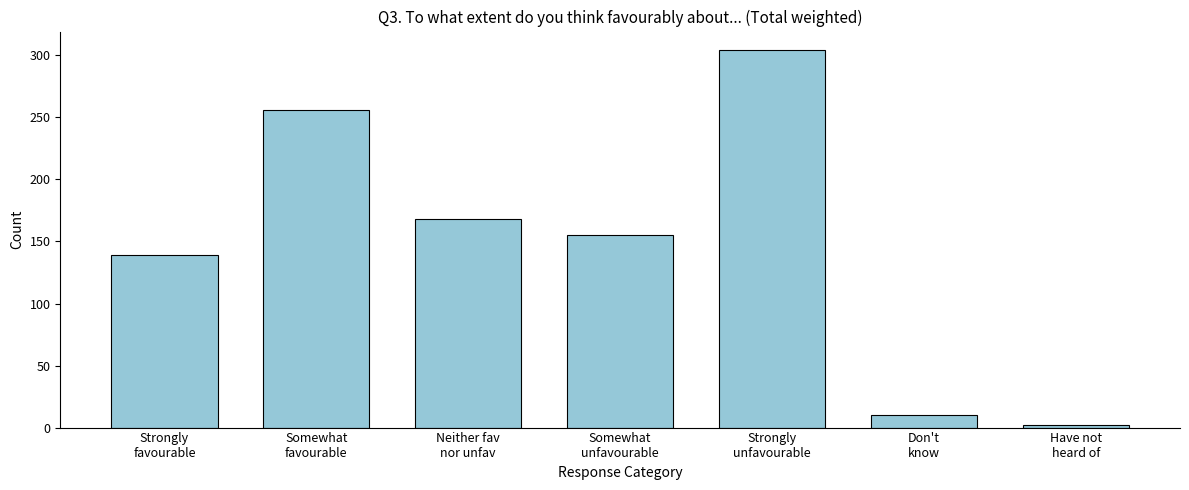

Reading left to right, list all the values displayed in this chart.

139	256	168	155	304	10	2